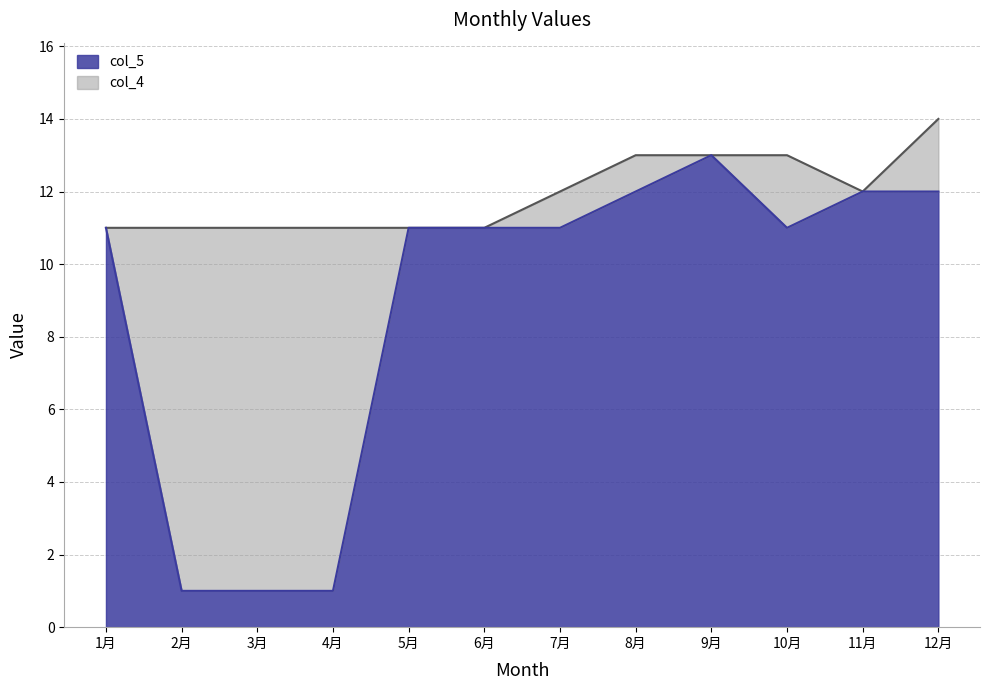

What position from the left is 8月?

8